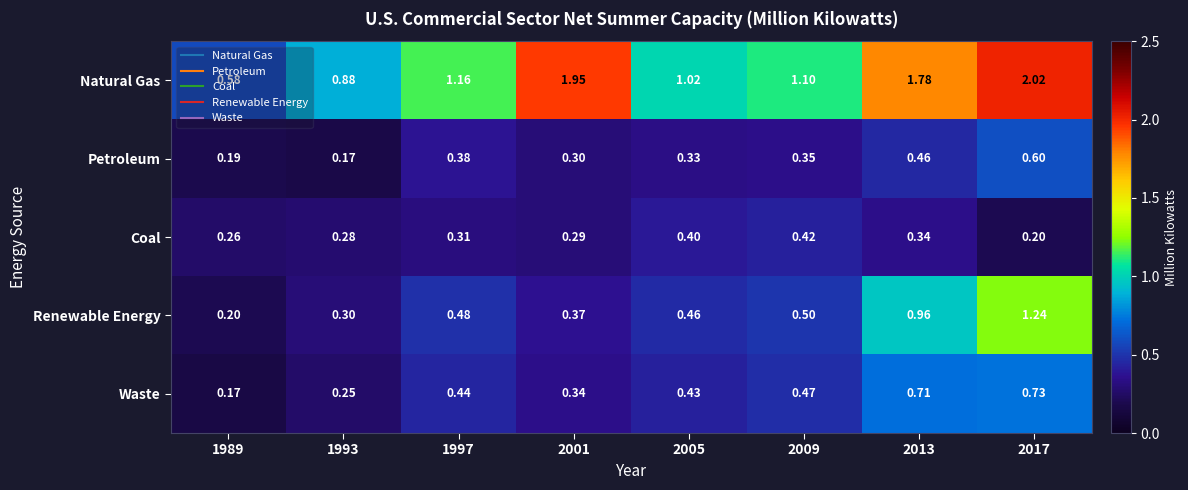

How many distinct data groups are displayed?

5